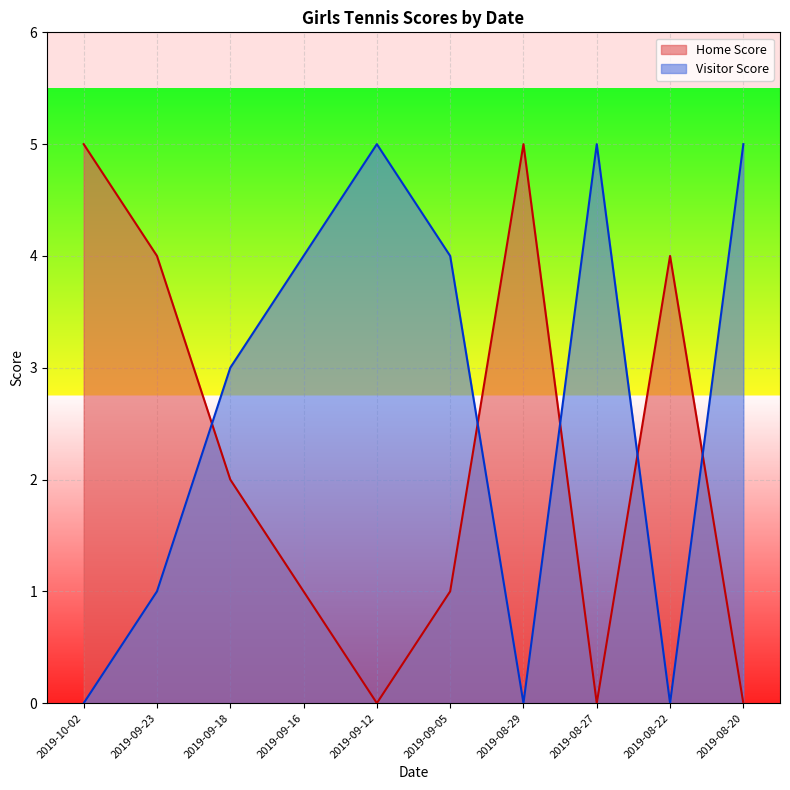

How many lines are shown in the chart?

2